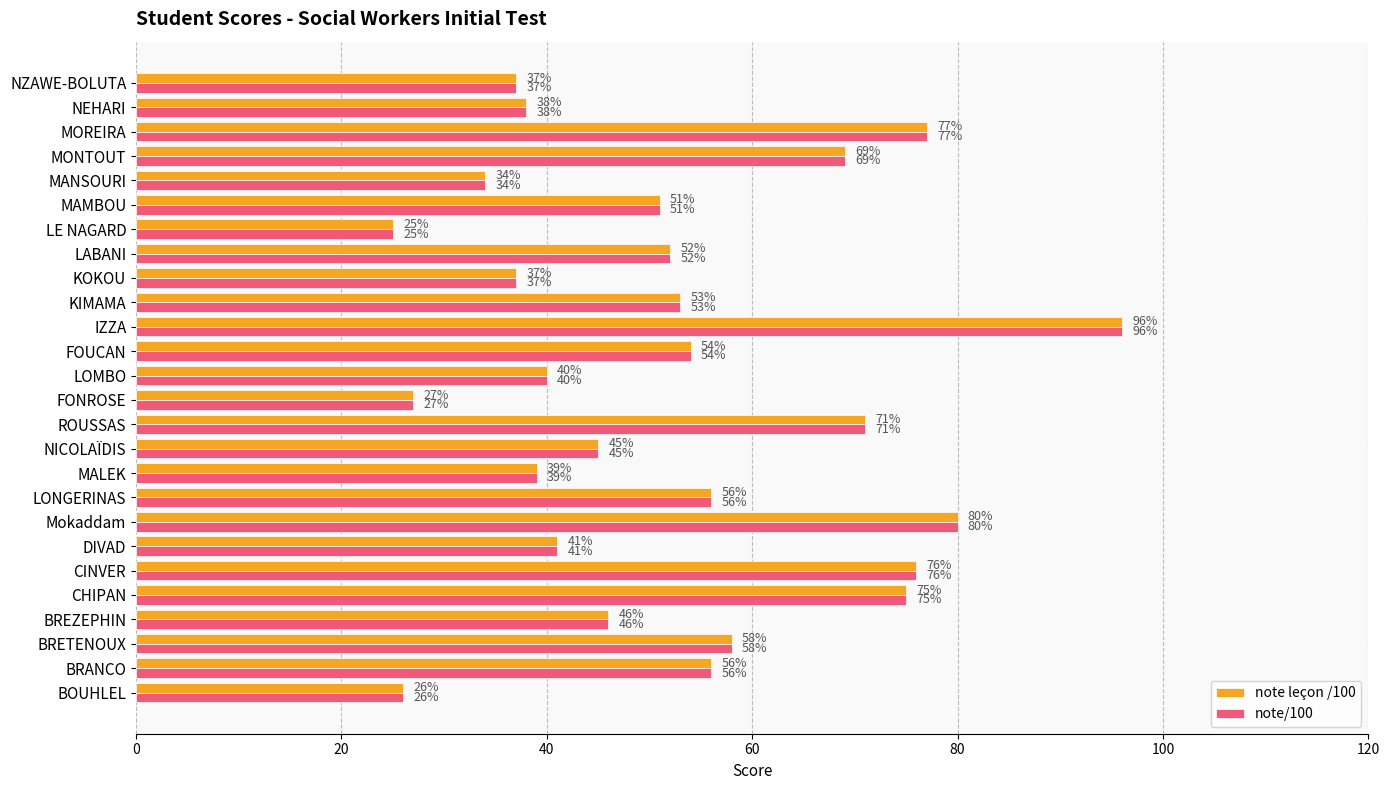

What is the approximate value of note/100 at NEHARI?

38